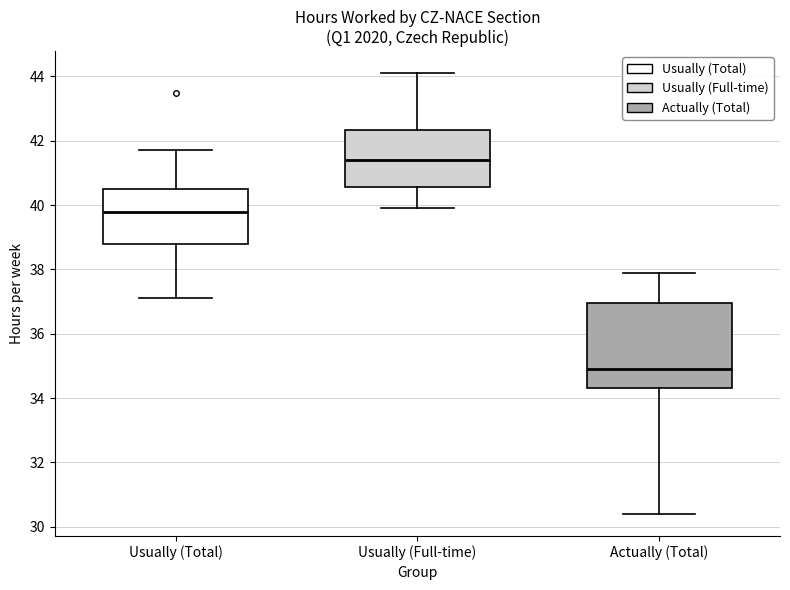

Which box's median line is the highest?

Usually (Full-time)